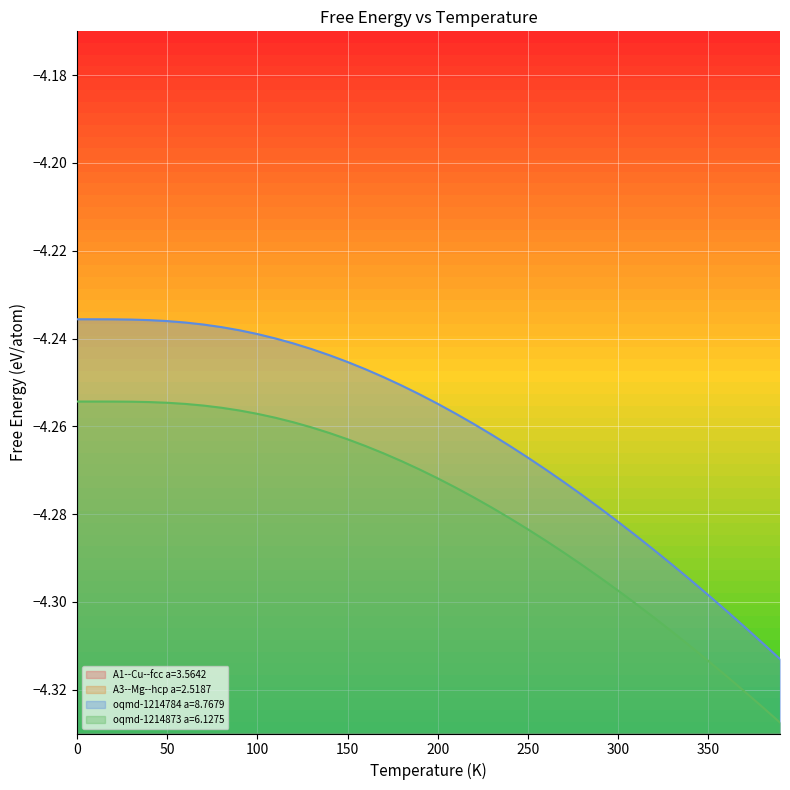

True or false: oqmd-1214873 a=6.1275 and oqmd-1214784 a=8.7679 cross at least once.

False